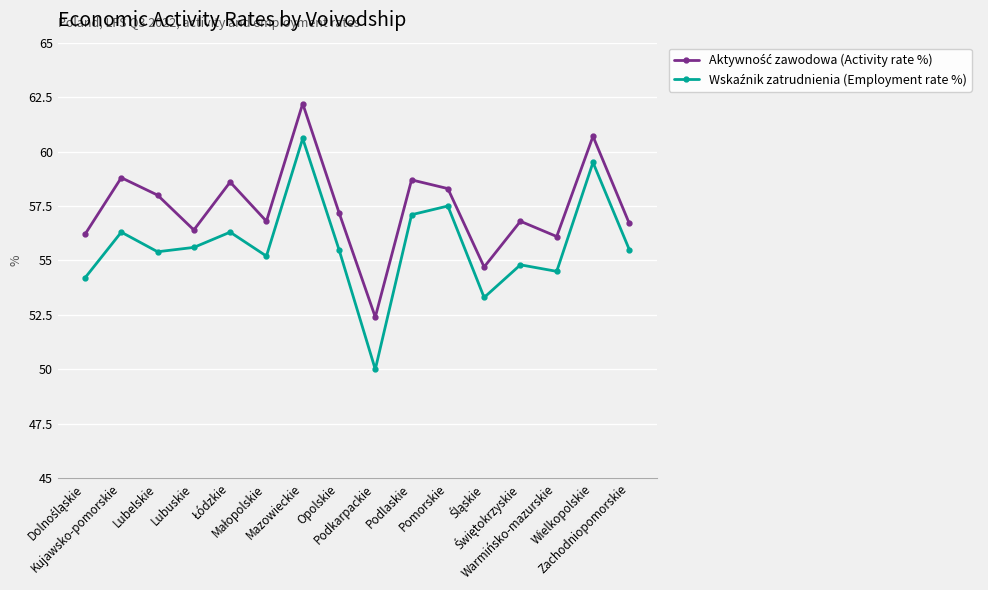

At how many categories does at least one series exceed 55?

14